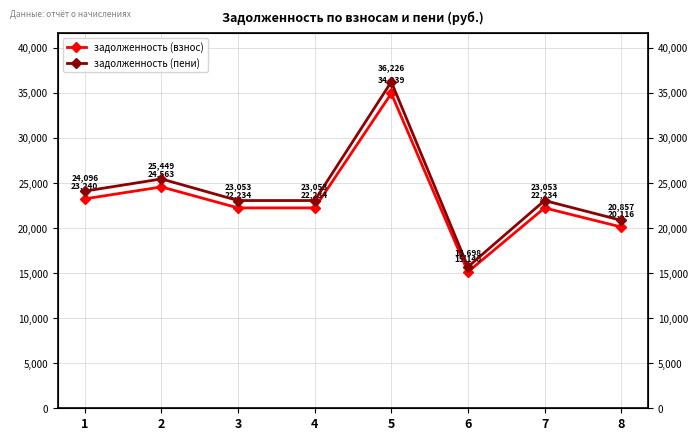

What is the value of the задолженность (взнос) point at the 8th from the left?

20116.4